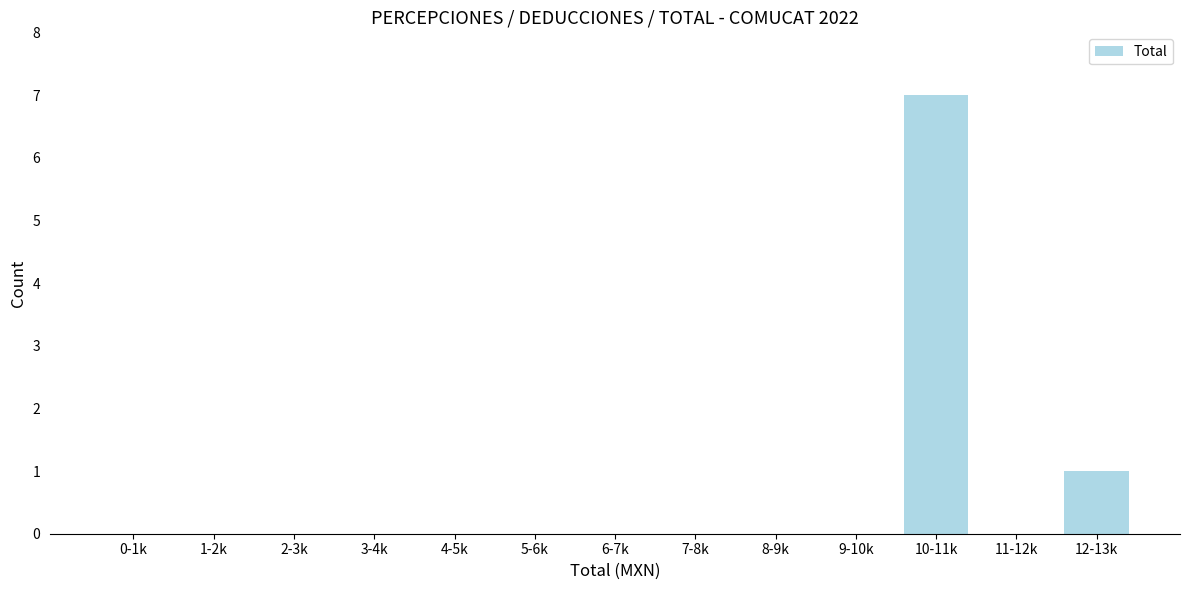

Reading left to right, list all the values displayed in this chart.

0-1k=0	1-2k=0	2-3k=0	3-4k=0	4-5k=0	5-6k=0	6-7k=0	7-8k=0	8-9k=0	9-10k=0	10-11k=7	11-12k=0	12-13k=1